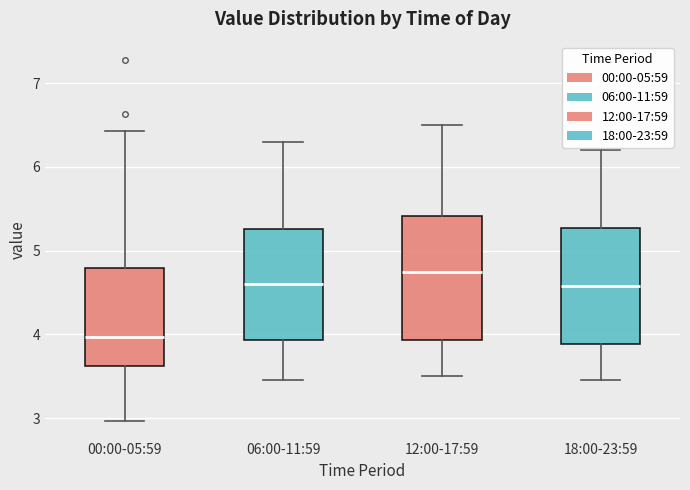

Reading left to right, read every box against the y-axis: the position of its median line, the range the box covers, and the ends of its whiskers. The values are not printed on the chart, so give them approximately, as read against the axis.

00:00-05:59: median 4.0, box 3.6 to 4.8, whiskers 3.0 to 6.4
06:00-11:59: median 4.6, box 3.9 to 5.3, whiskers 3.5 to 6.3
12:00-17:59: median 4.8, box 3.9 to 5.4, whiskers 3.5 to 6.5
18:00-23:59: median 4.6, box 3.9 to 5.3, whiskers 3.5 to 6.2